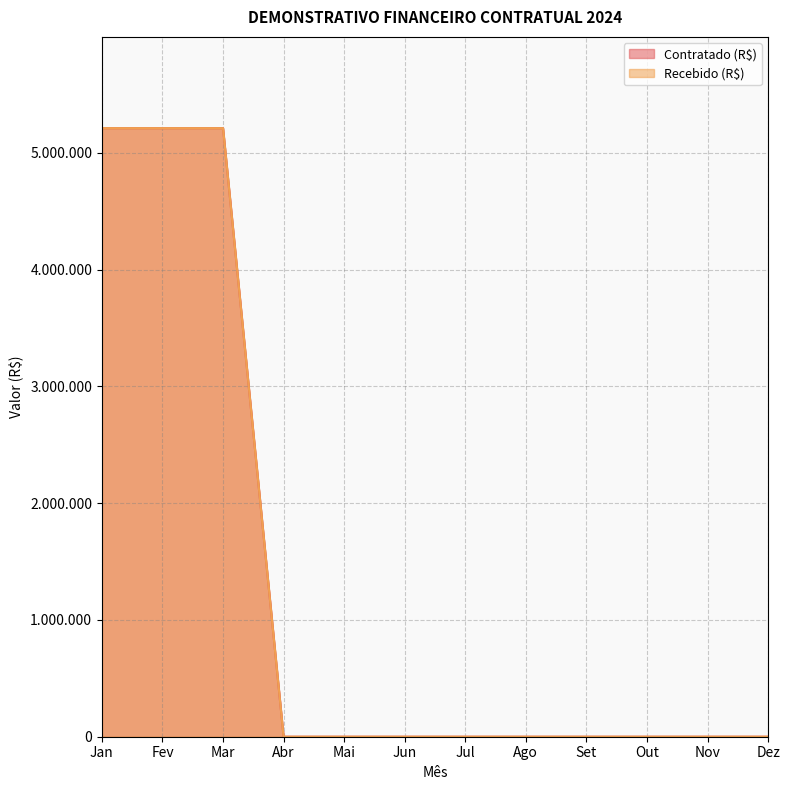

What is the maximum value shown in the chart?

5210812